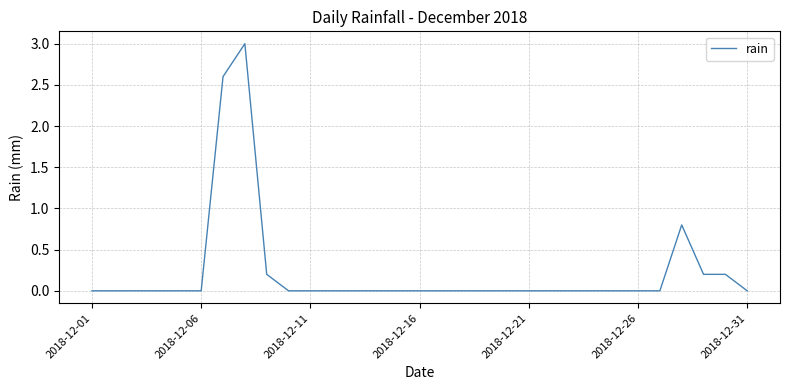

What is the difference between the maximum and minimum values?

3.0